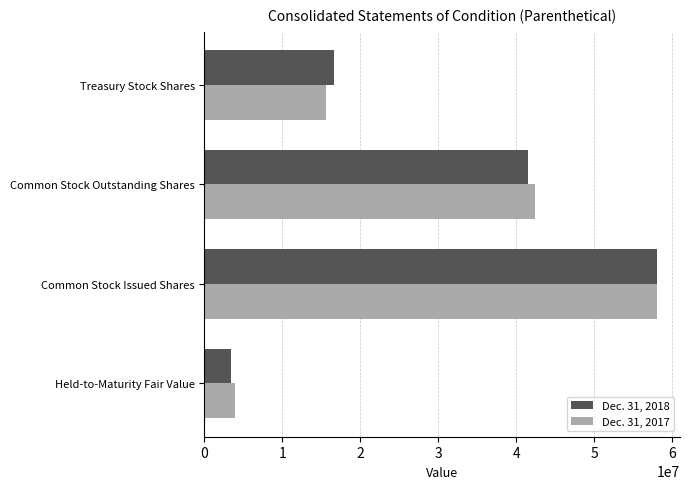

At which label is Dec. 31, 2018 closest to 30738841?

Common Stock Outstanding Shares